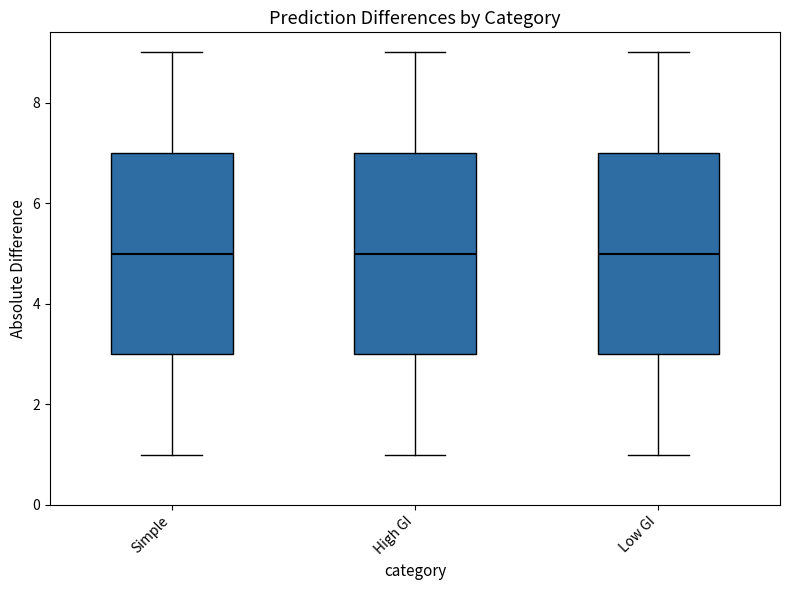

Reading left to right, read every box against the y-axis: the position of its median line, the range the box covers, and the ends of its whiskers. The values are not printed on the chart, so give them approximately, as read against the axis.

Simple: median 5, box 3 to 7, whiskers 1 to 9
High GI: median 5, box 3 to 7, whiskers 1 to 9
Low GI: median 5, box 3 to 7, whiskers 1 to 9